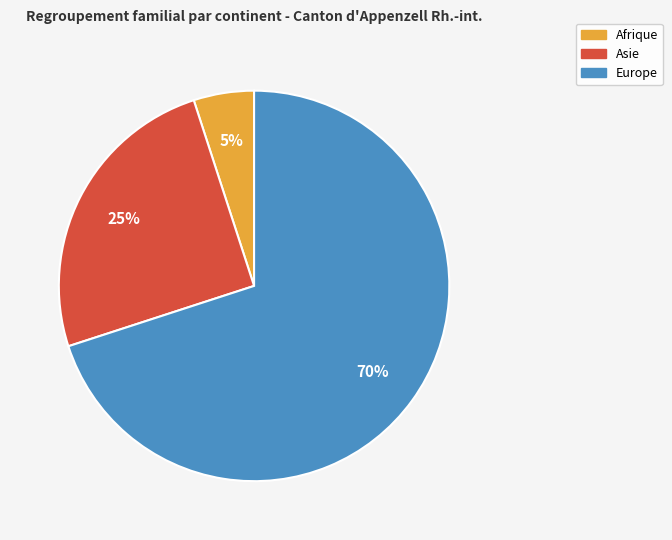

Does any single category account for the majority?

Yes